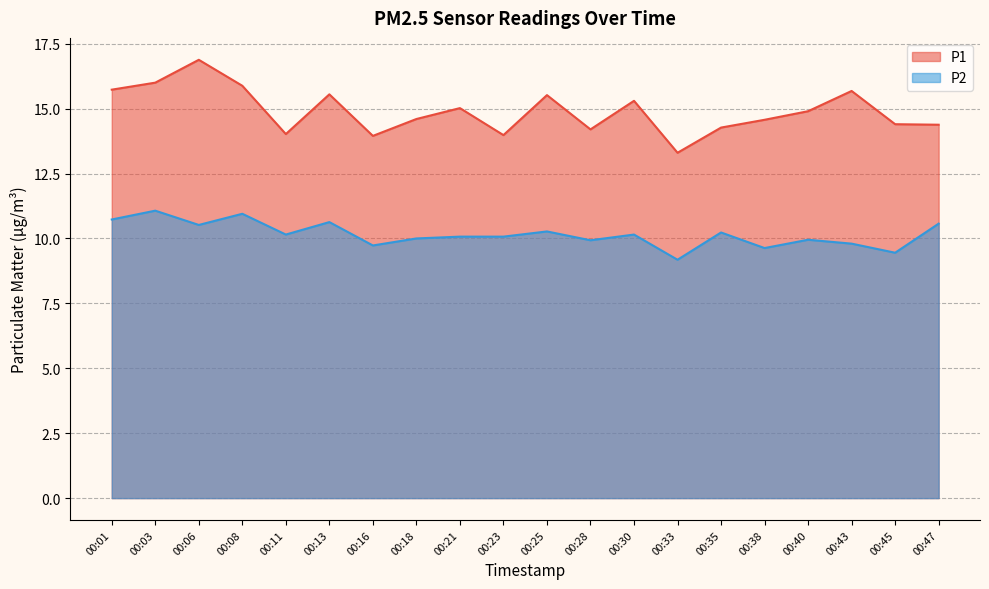

Which series has the largest total across all categories?

P1